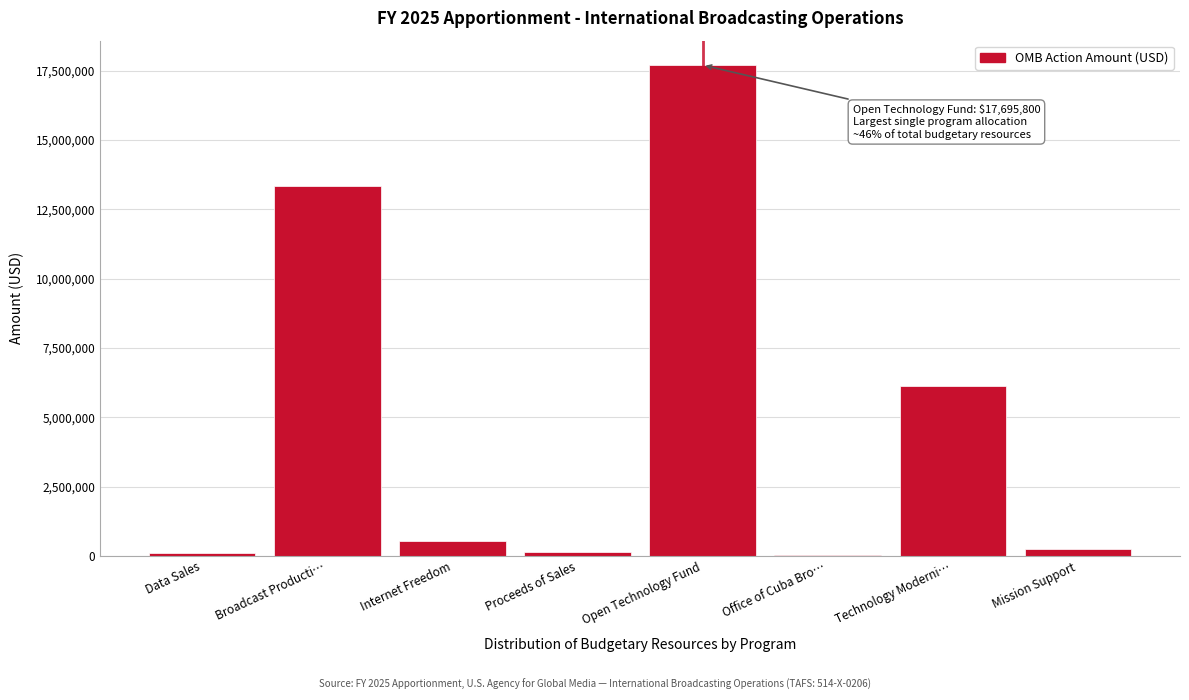

Between Proceeds of Sales and Broadcast Producti…, which is larger?

Broadcast Producti…